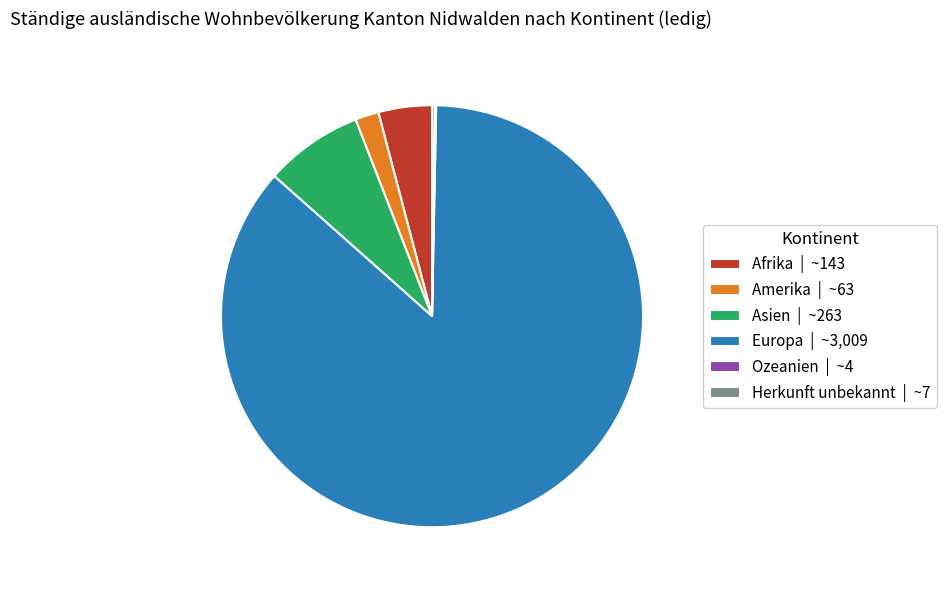

Is the sum of Afrika | ~143 and Asien | ~263 greater than half?

No